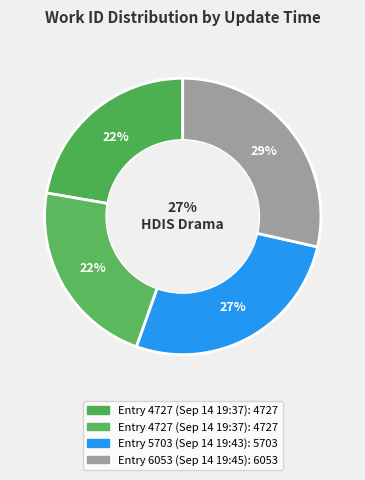

What is the largest slice in the pie chart?

2009-09-14 19:45:31